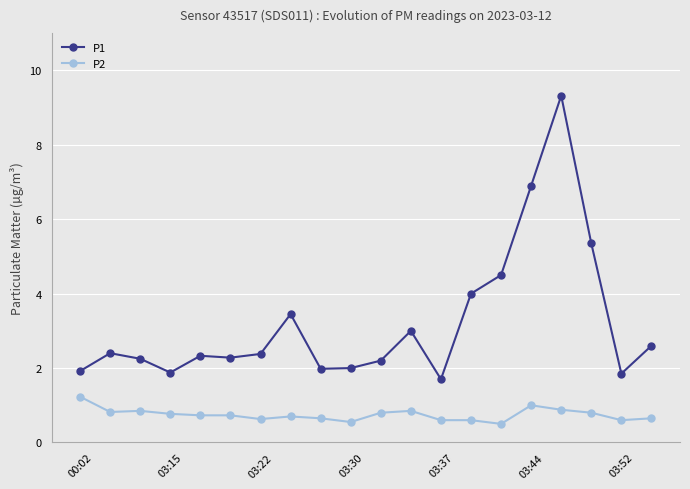

Which series has the largest range (max minus min)?

P1